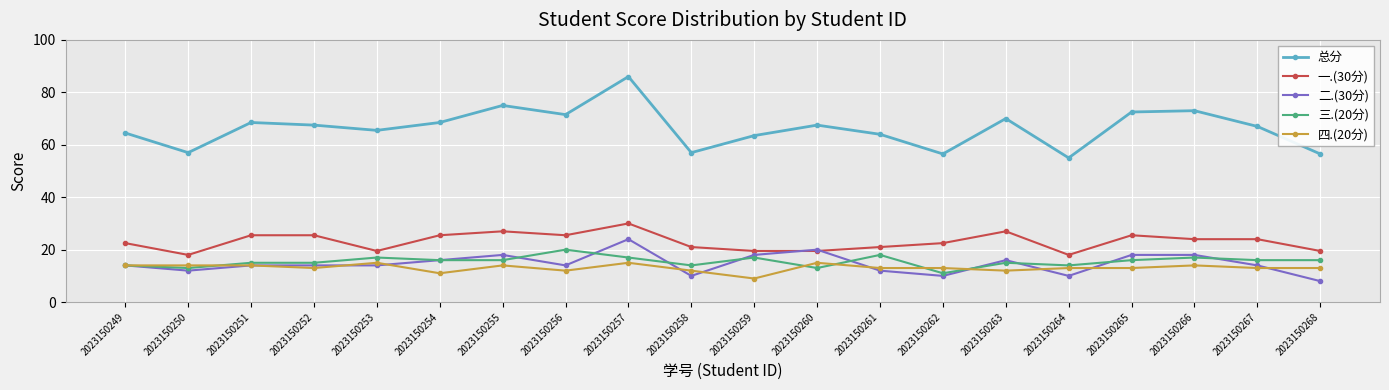

The 一.(30分) series shows 19.5 at 2023150259. True or false?

True